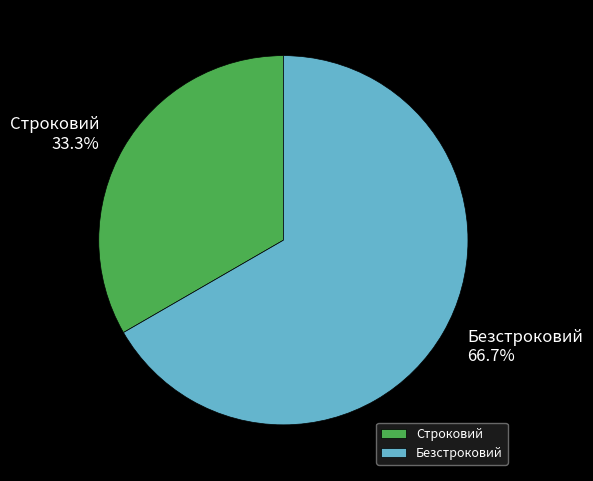

Is there any slice that represents more than half of the pie?

Yes